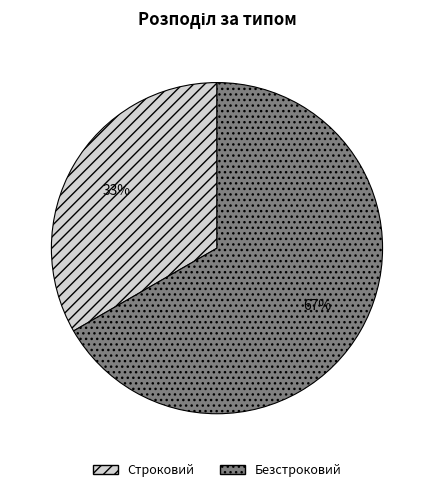

Count the number of slices in the pie.

2